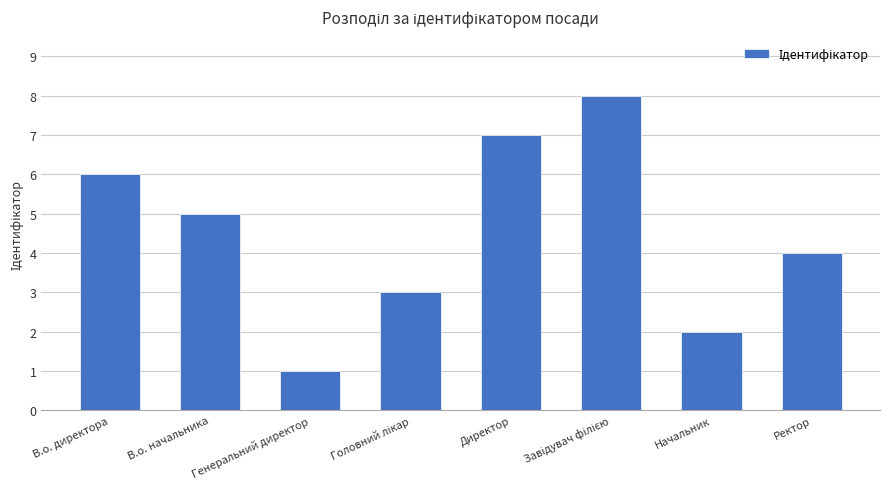

Where does the data first go above 5?

В.о. директора